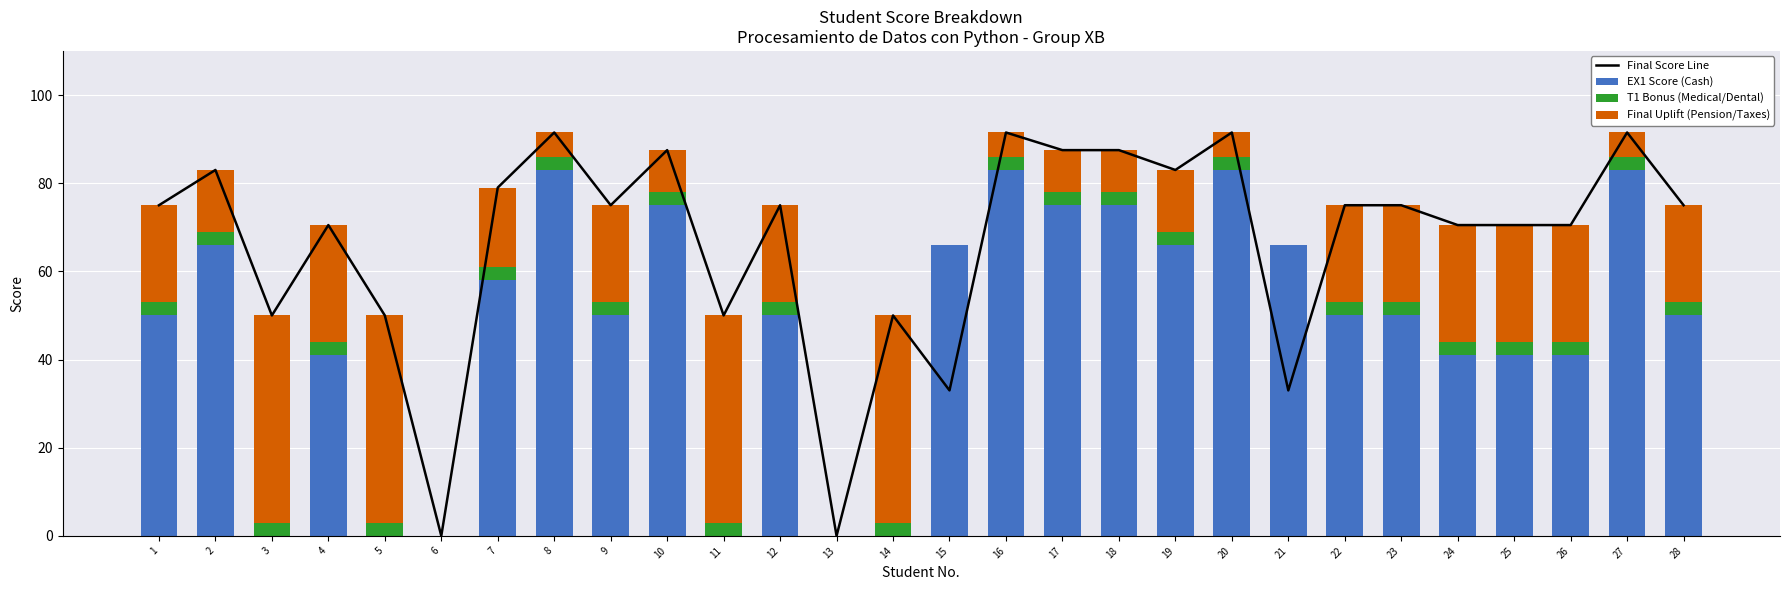

What is the value of the EX1 Score (Cash) bar at the 7th from the left?

58.0